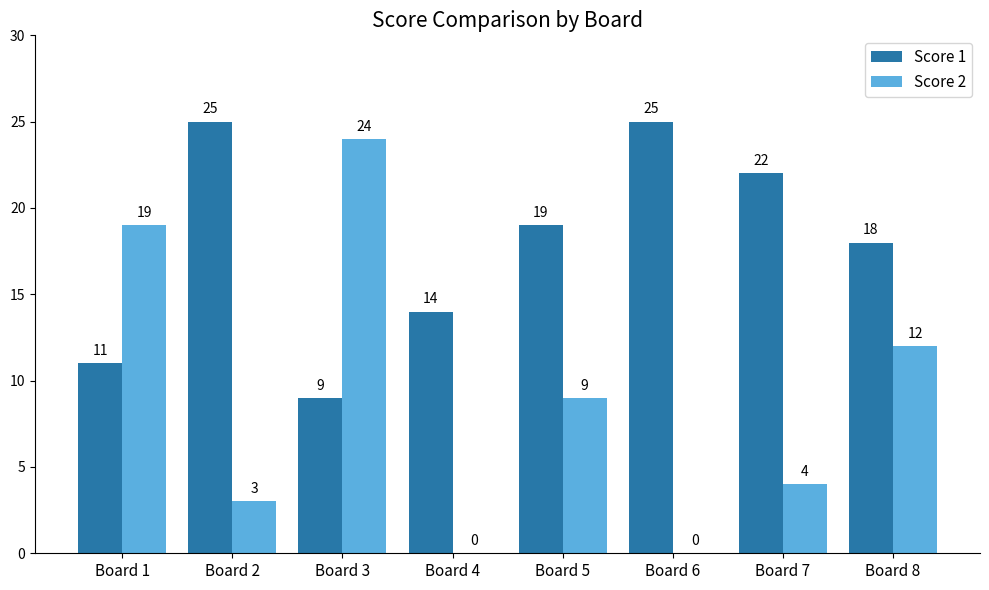

What is the greatest value displayed?

25